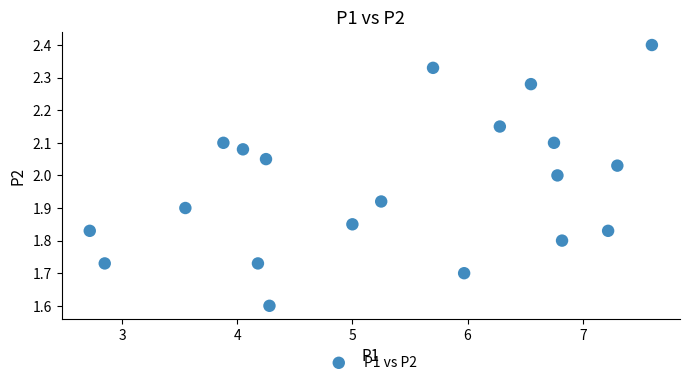

What is the range of X values (max minus min)?

4.9